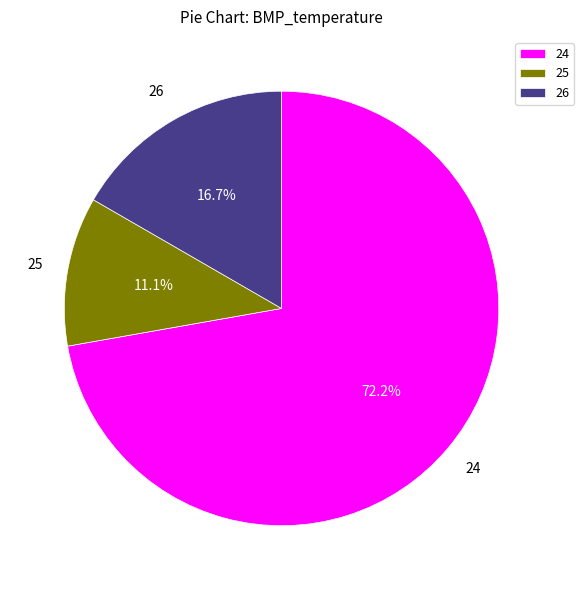

To the nearest percent, what percentage of the pie is 25?

11%